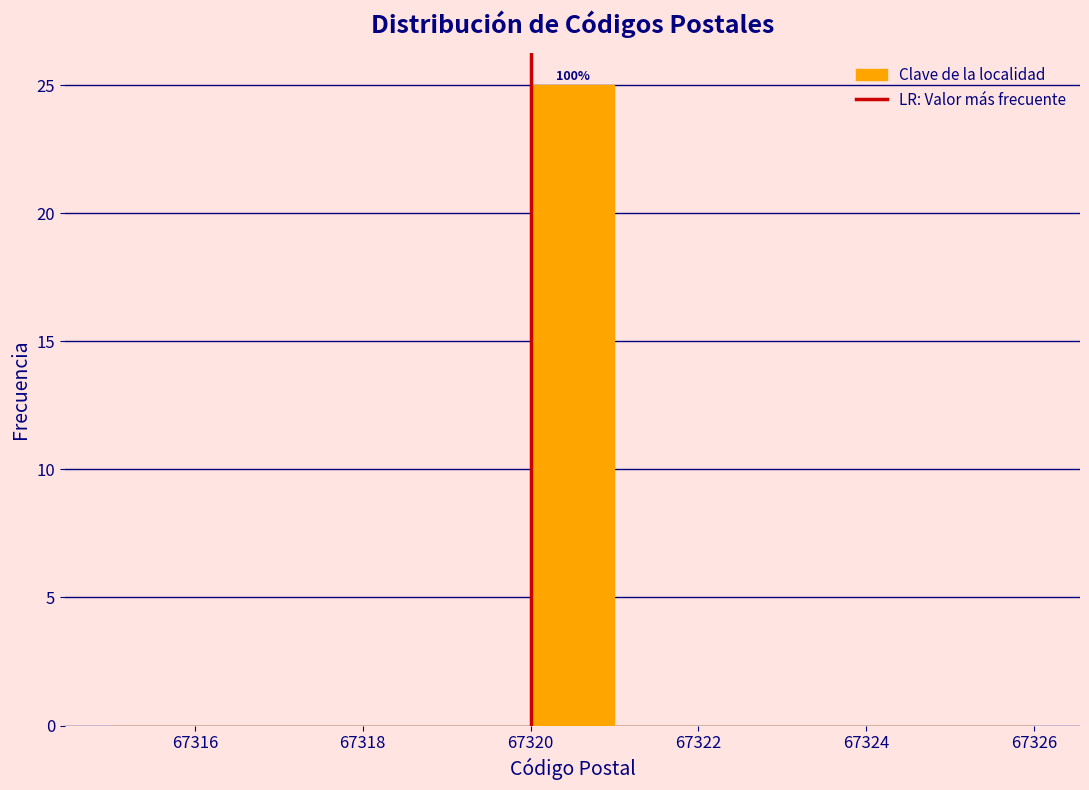

Over which range of the x-axis is the bar tallest?

67320 to 67321